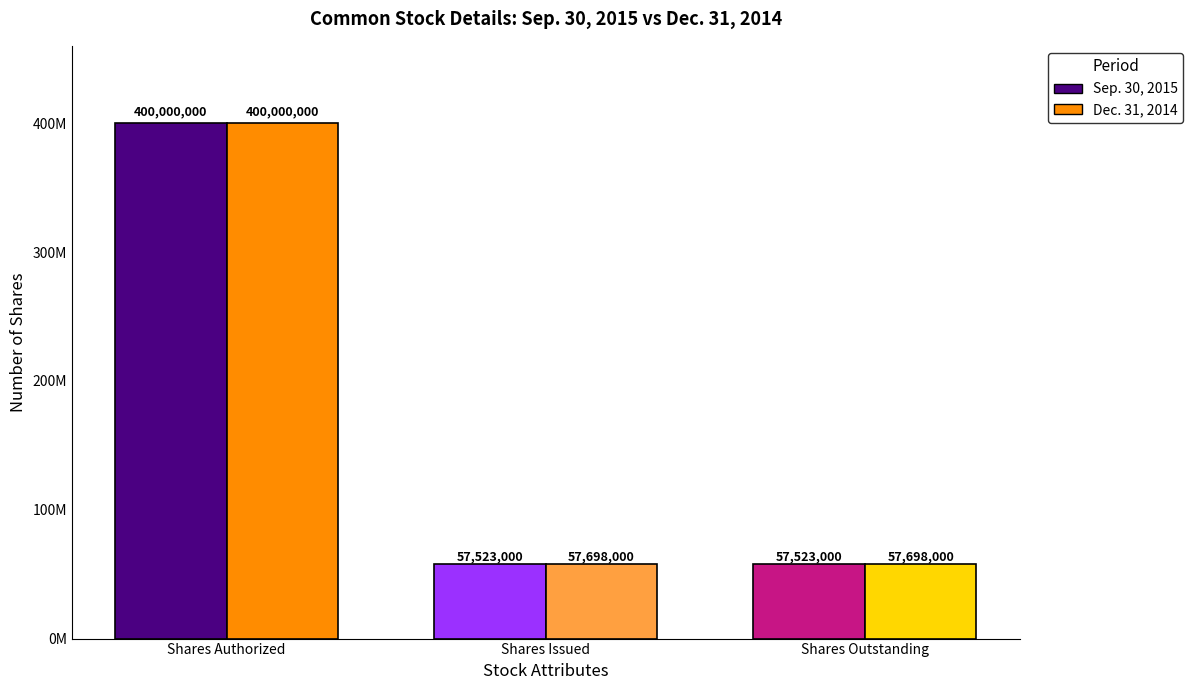

Between Common stock shares authorized and Common stock shares outstanding, which series saw the biggest shift?

Sep. 30, 2015